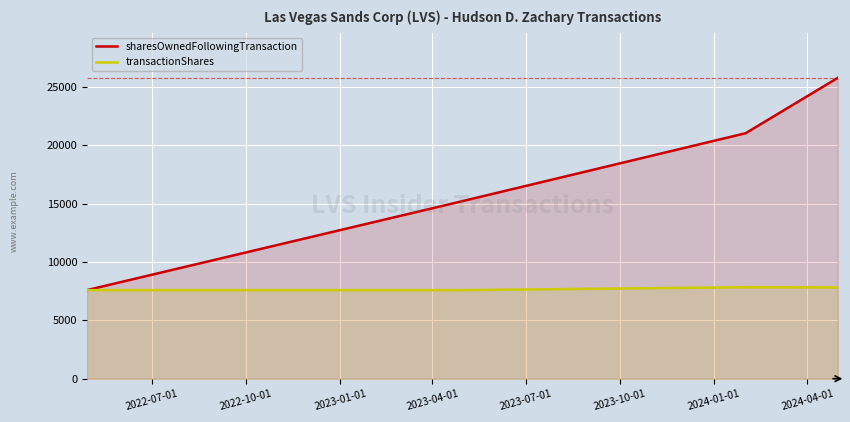

At how many categories does at least one series exceed 10296?

3